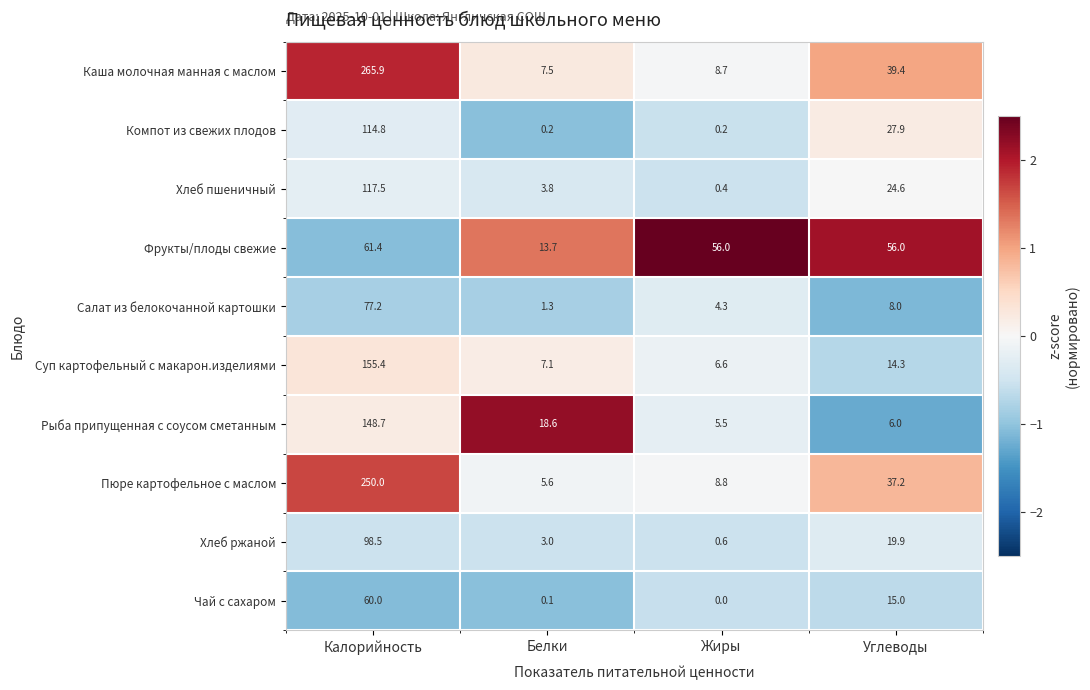

How many categories are shown in the chart?

4